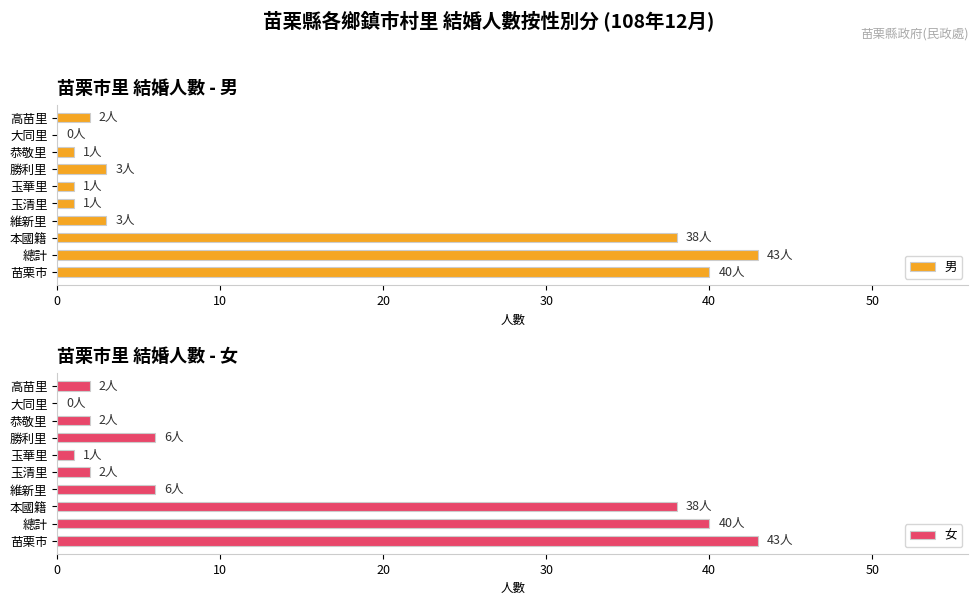

How many distinct data groups are displayed?

2